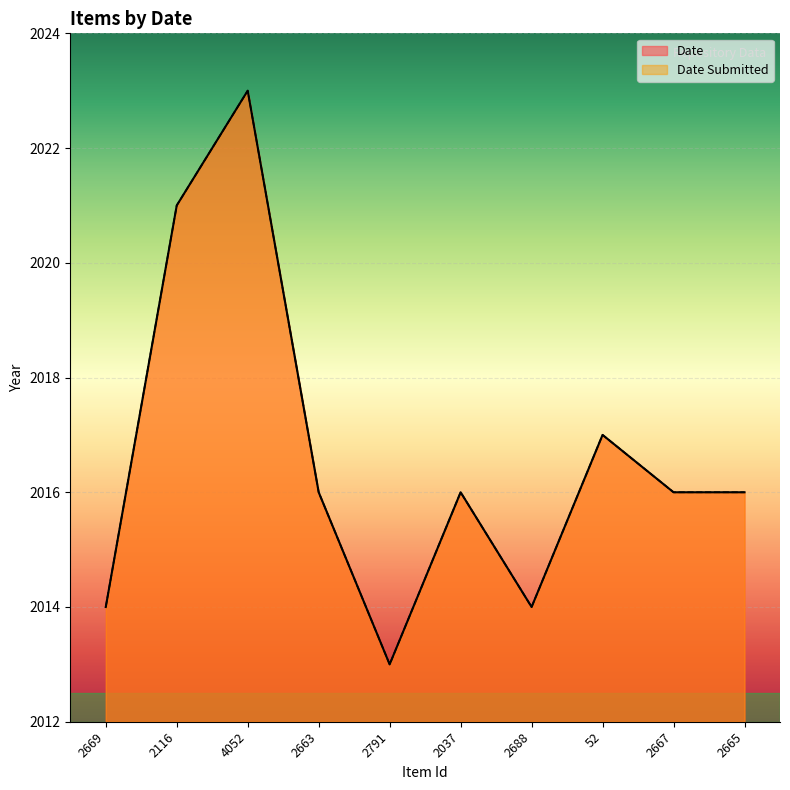

How many data points in Date are less than 2016?

3